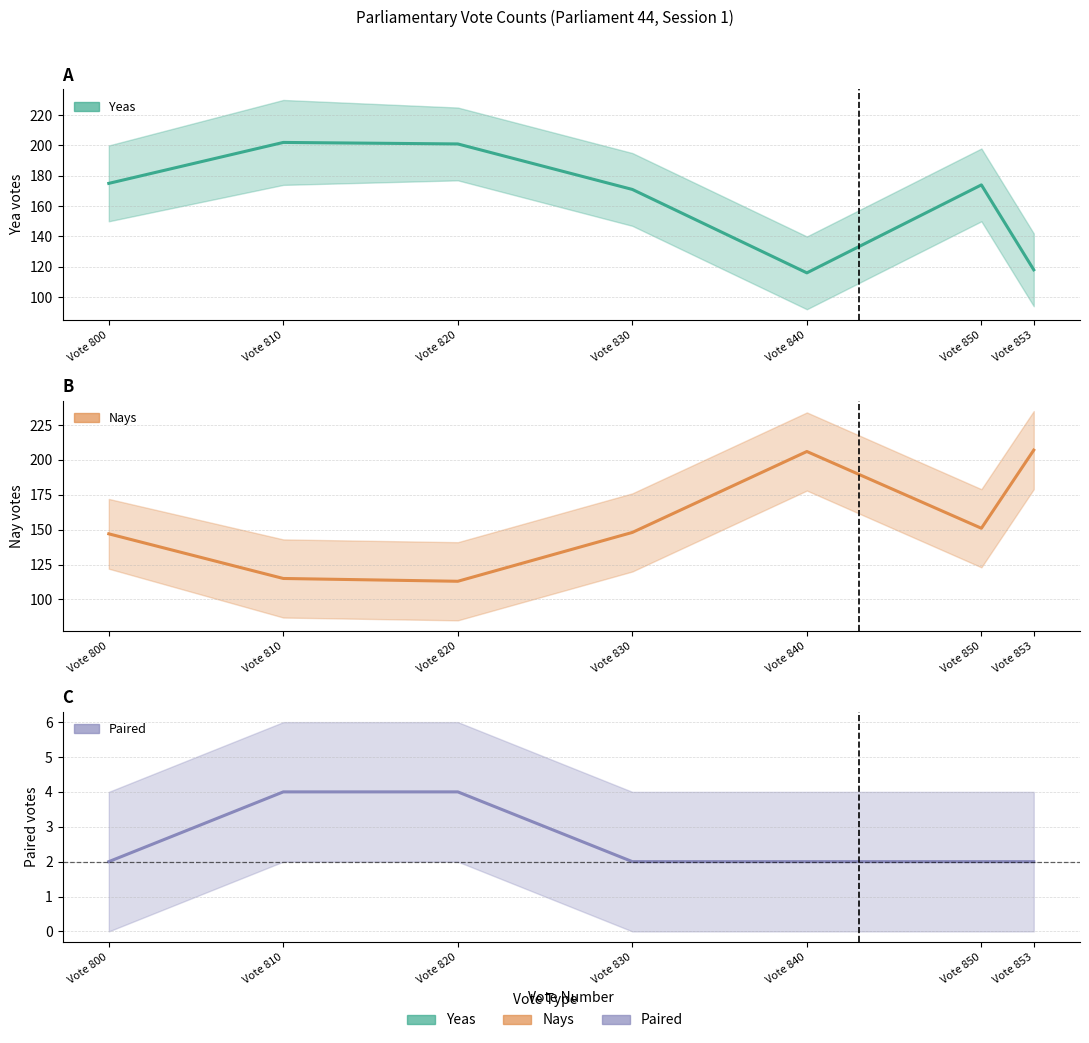

The Yeas series shows 171 at Vote 830. True or false?

True